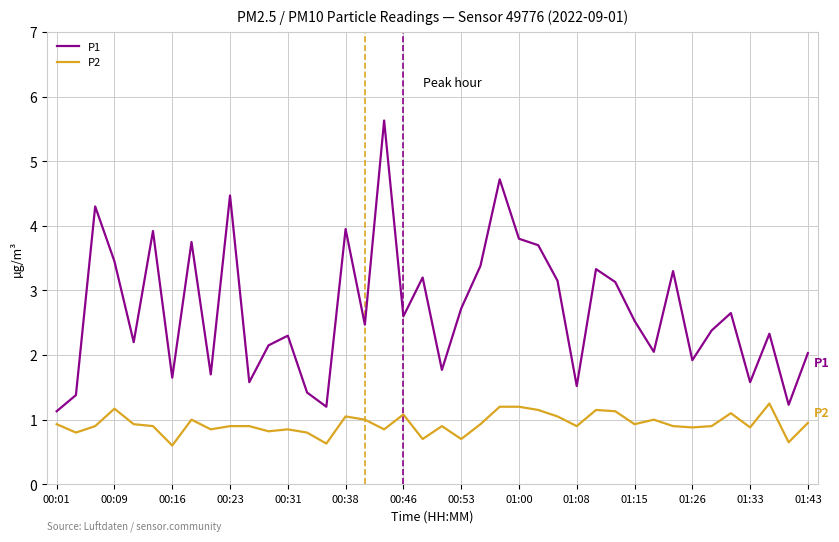

What is the smallest value displayed?

0.6